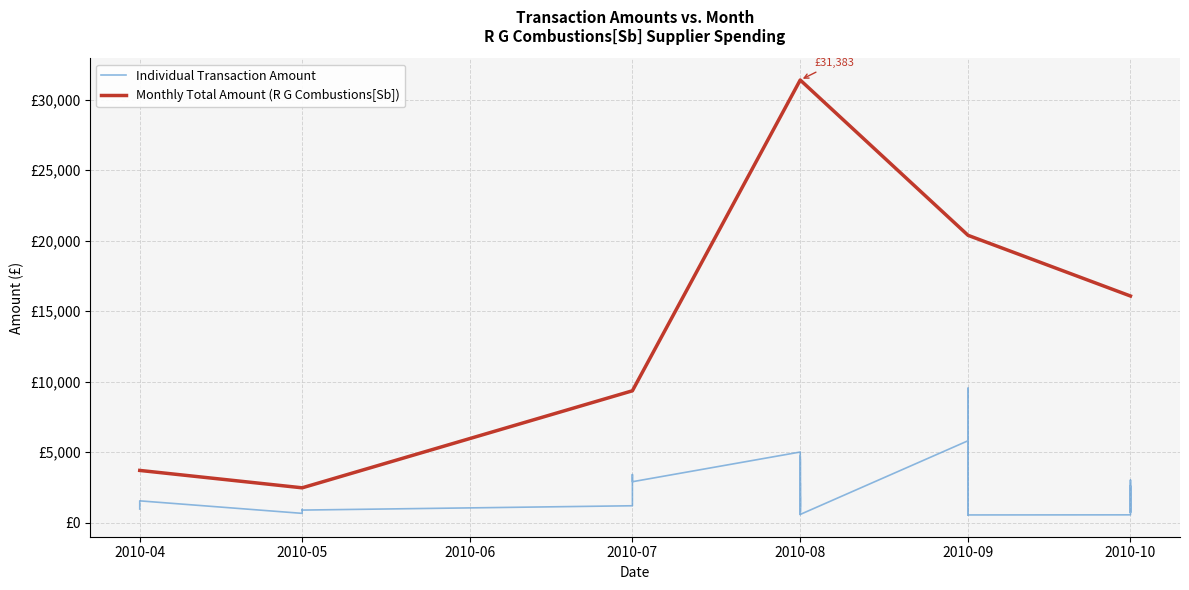

How many values exceed 1537?

19